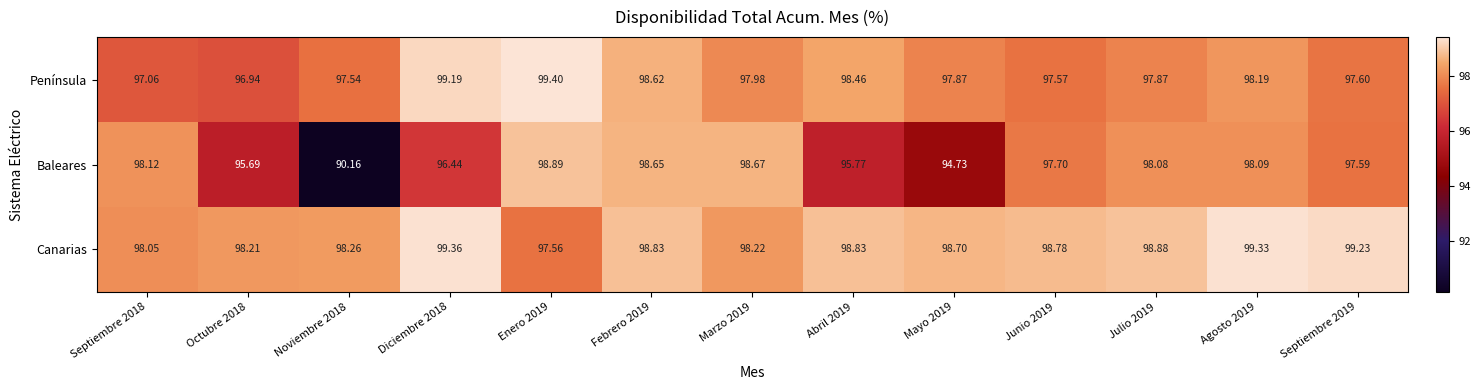

List the series in order of their overall mean, lowest first.

Baleares, Península, Canarias